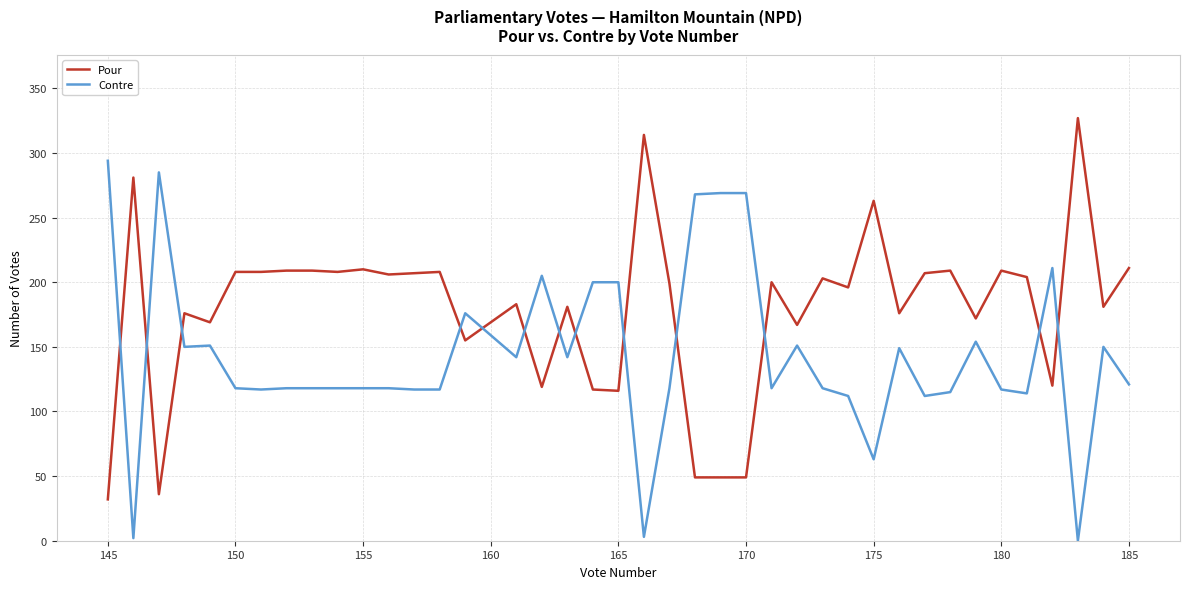

How many times do Contre and Pour cross each other?

13